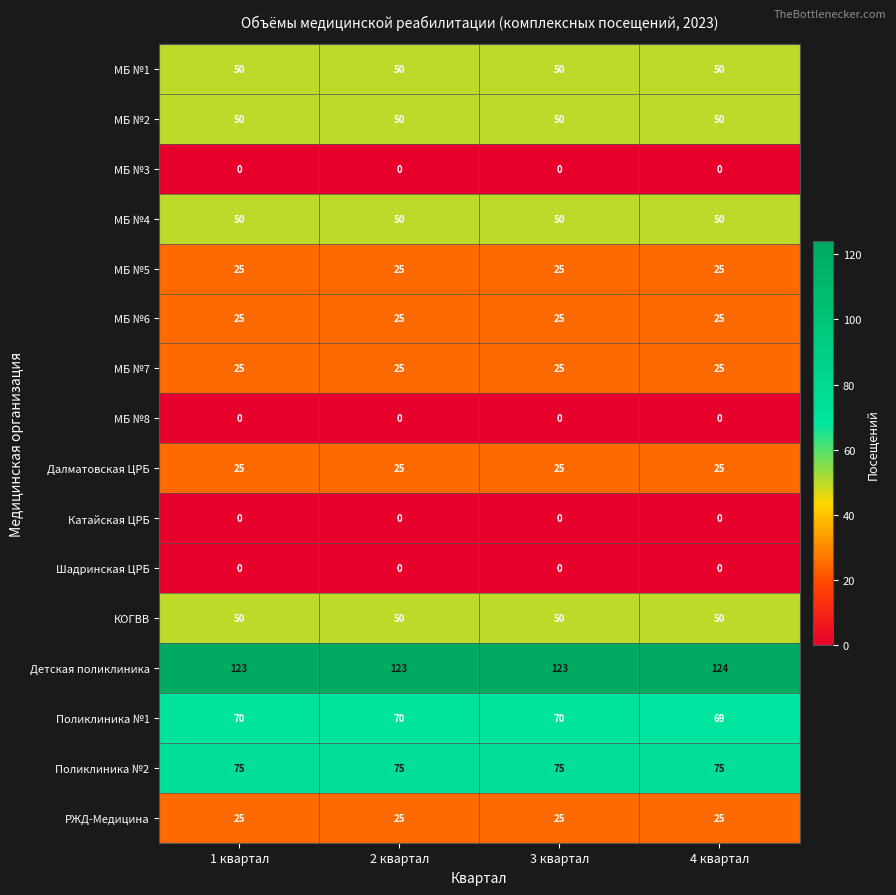

What is the sum of all КОГВВ values?

200